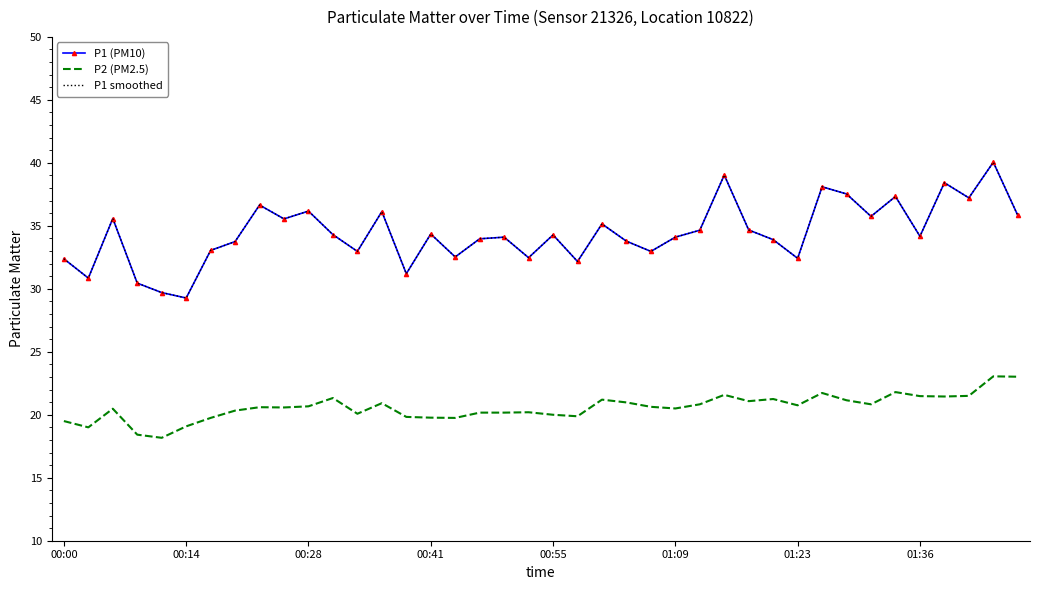

What is the difference between the second highest and second lowest values in the P1 (PM10) series?

9.3